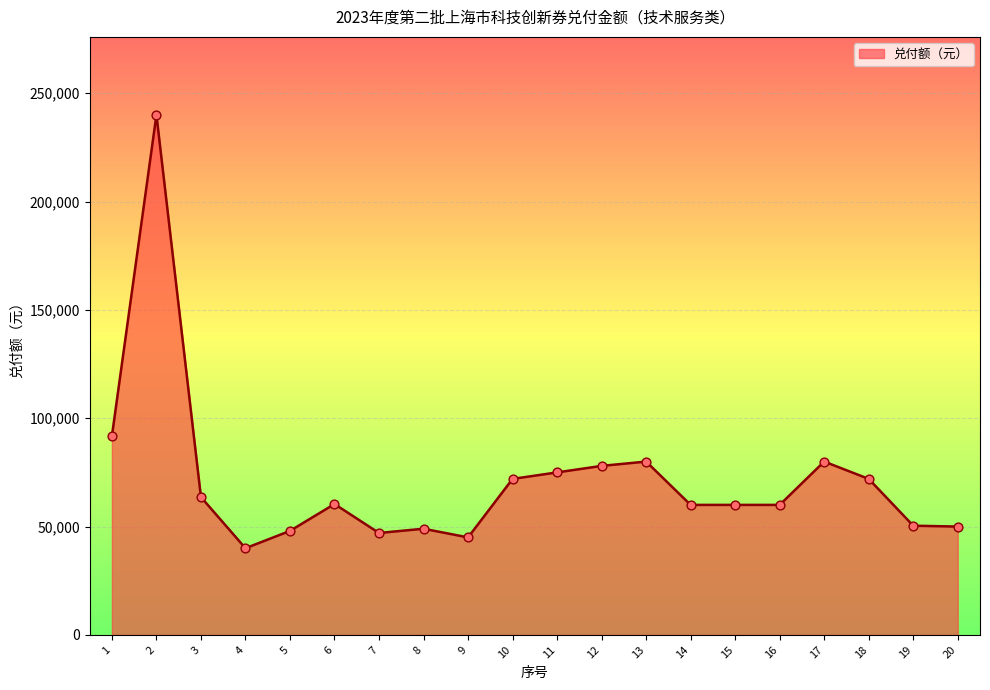

Which has a higher value, 11 or 20?

11